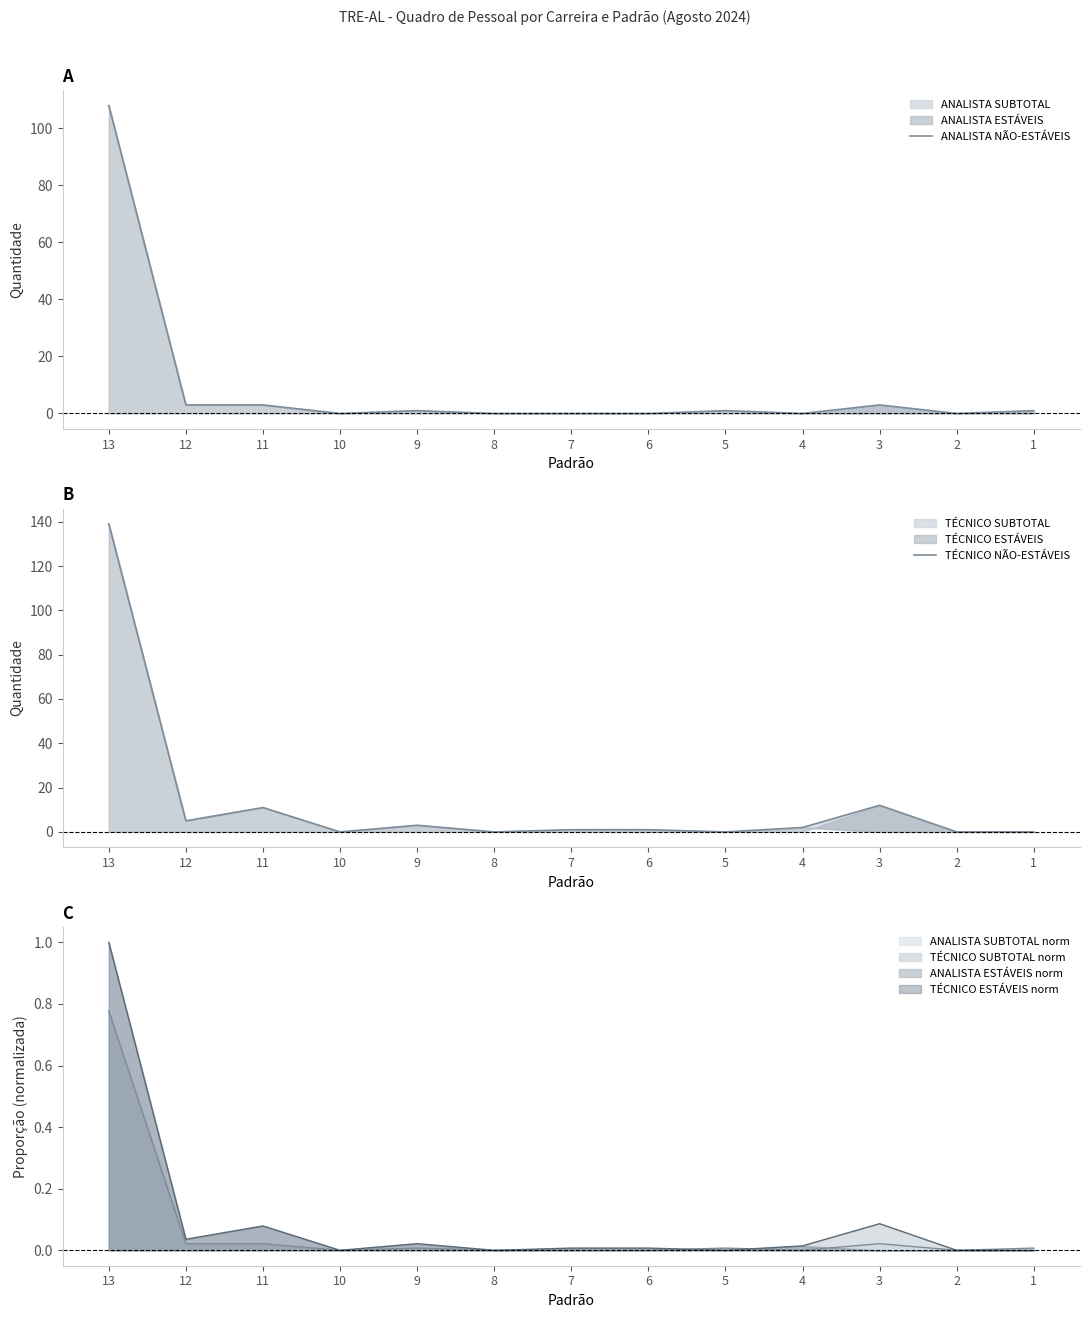

Where is the first local minimum for TÉCNICO NÃO-ESTÁVEIS?

12